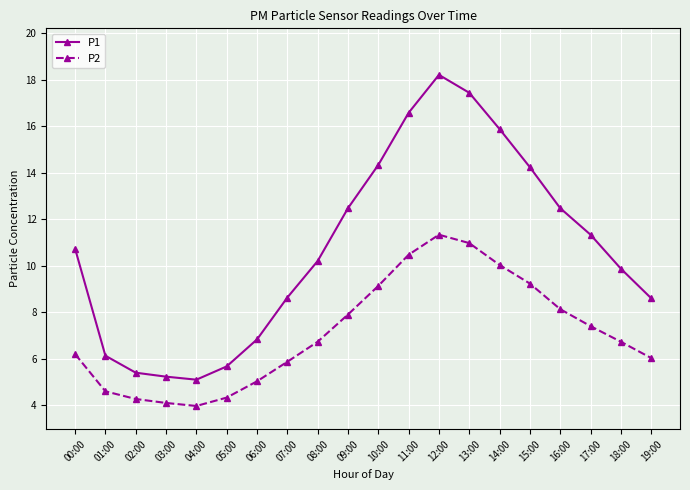

True or false: P1 has a value of 14.3 at 10:00.

True